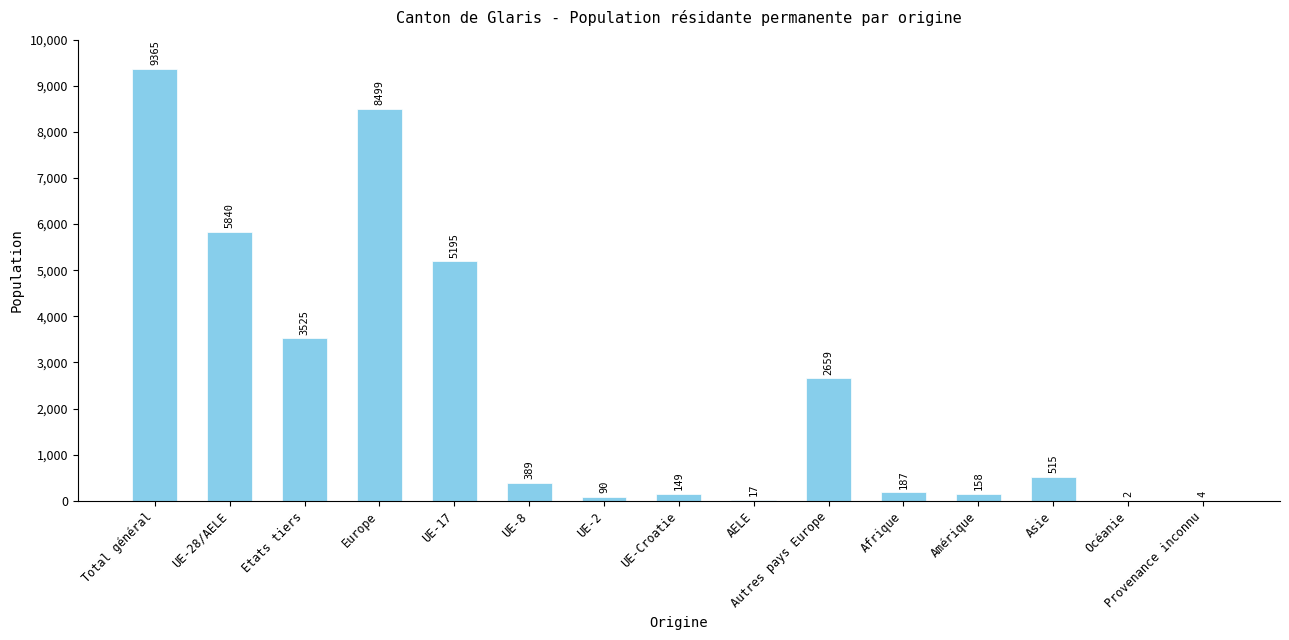

How many data points does each series have?

15